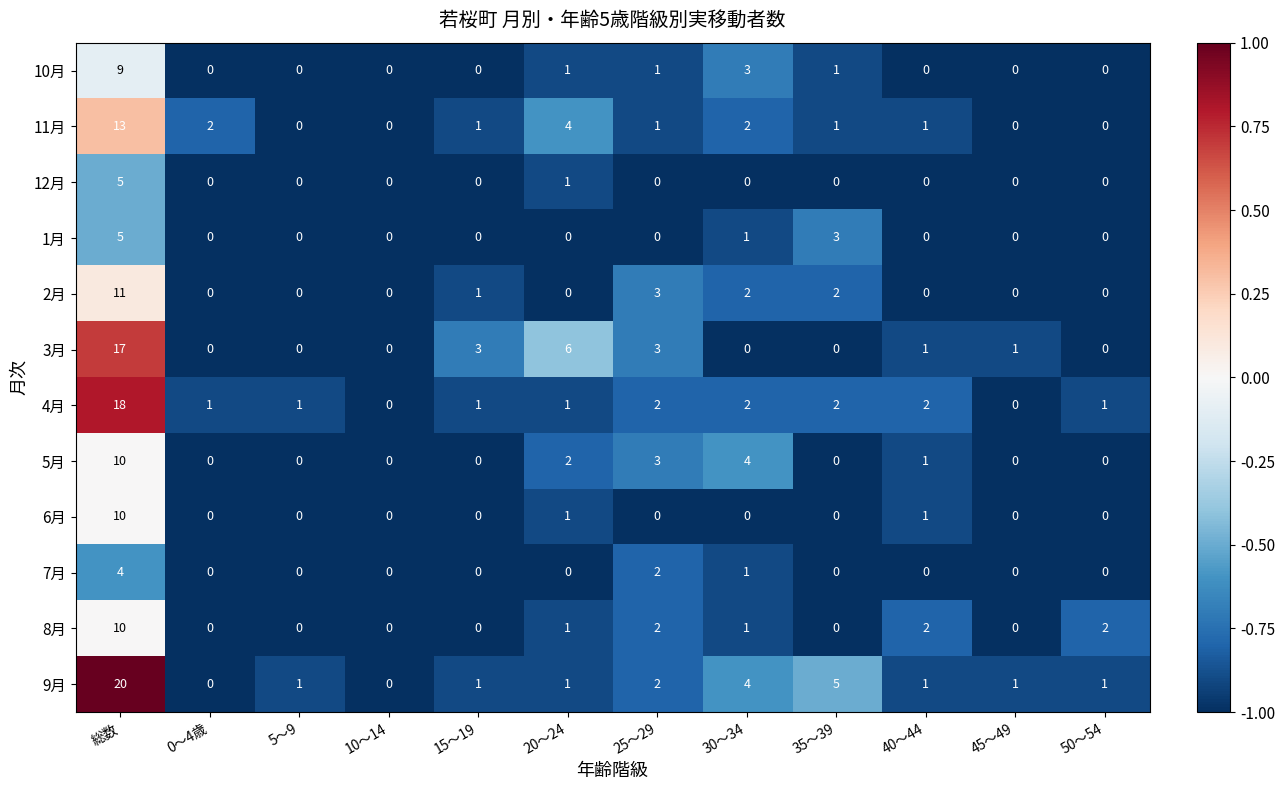

Between 0～4歳 and 35～39, which series saw the biggest shift?

9月